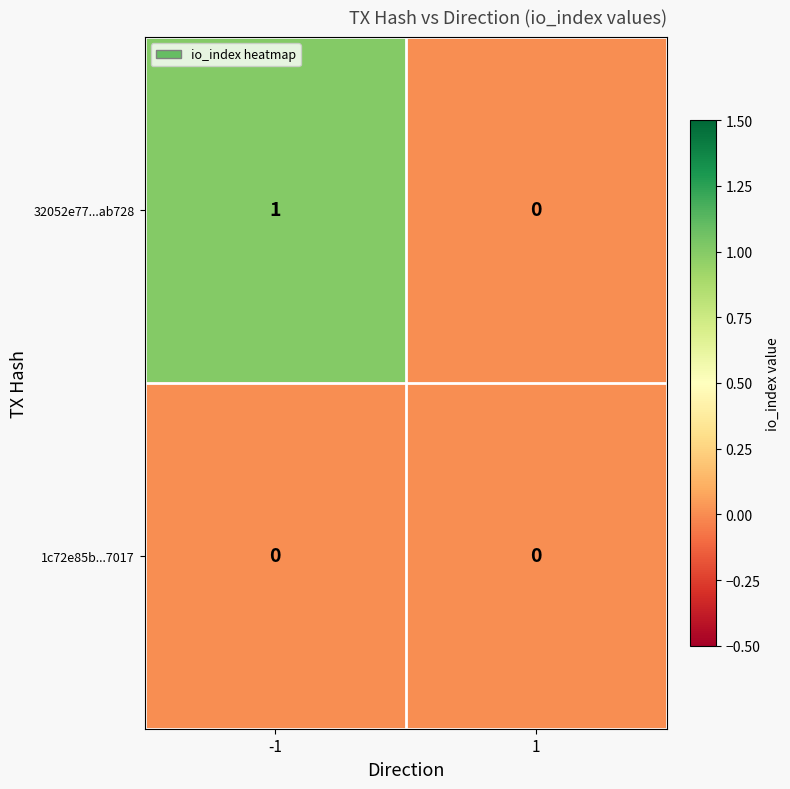

At -1, list the series in order from largest to smallest.

32052e77...ab728, 1c72e85b...7017